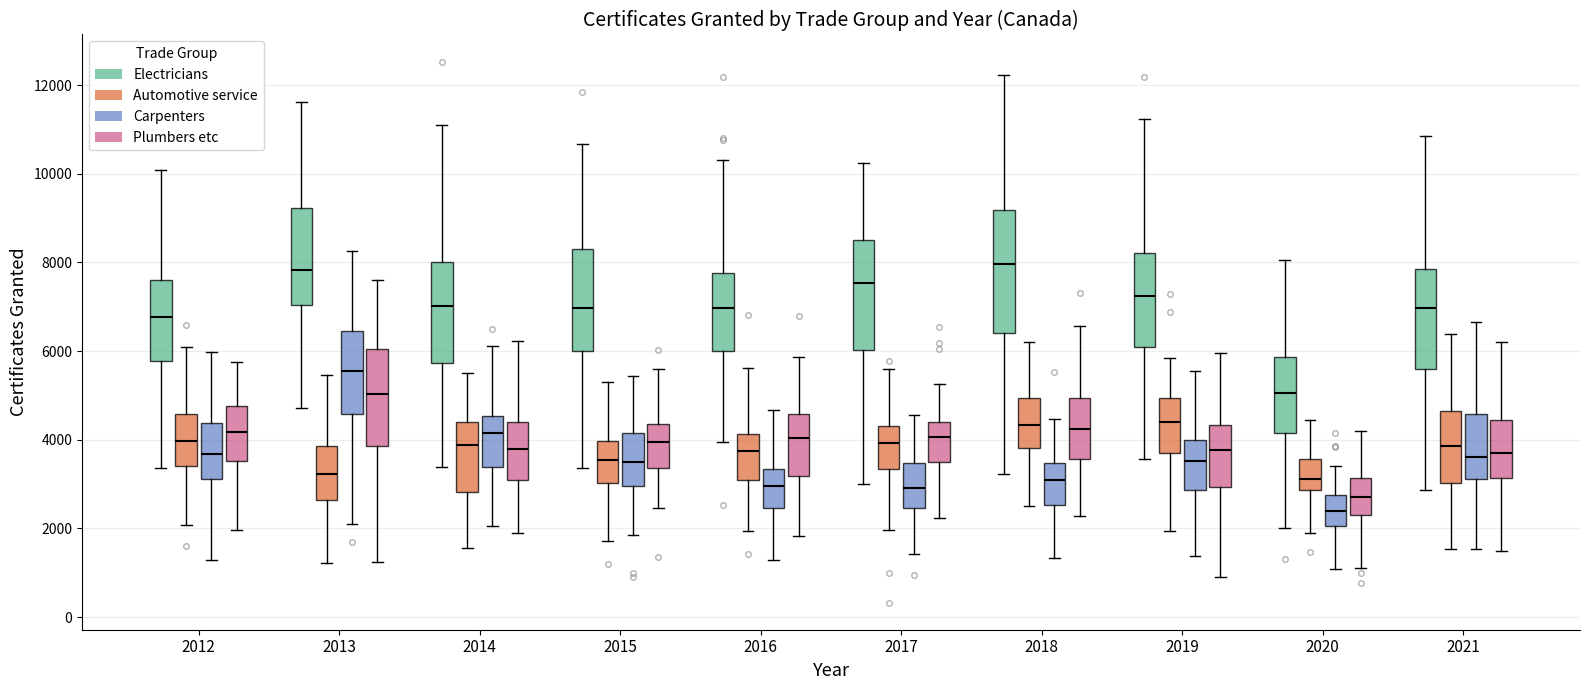

Where is the lower edge of the box for 2014 (Carpenters) on the y-axis? The values are not printed on the chart, so give them approximately, as read against the axis.

3400